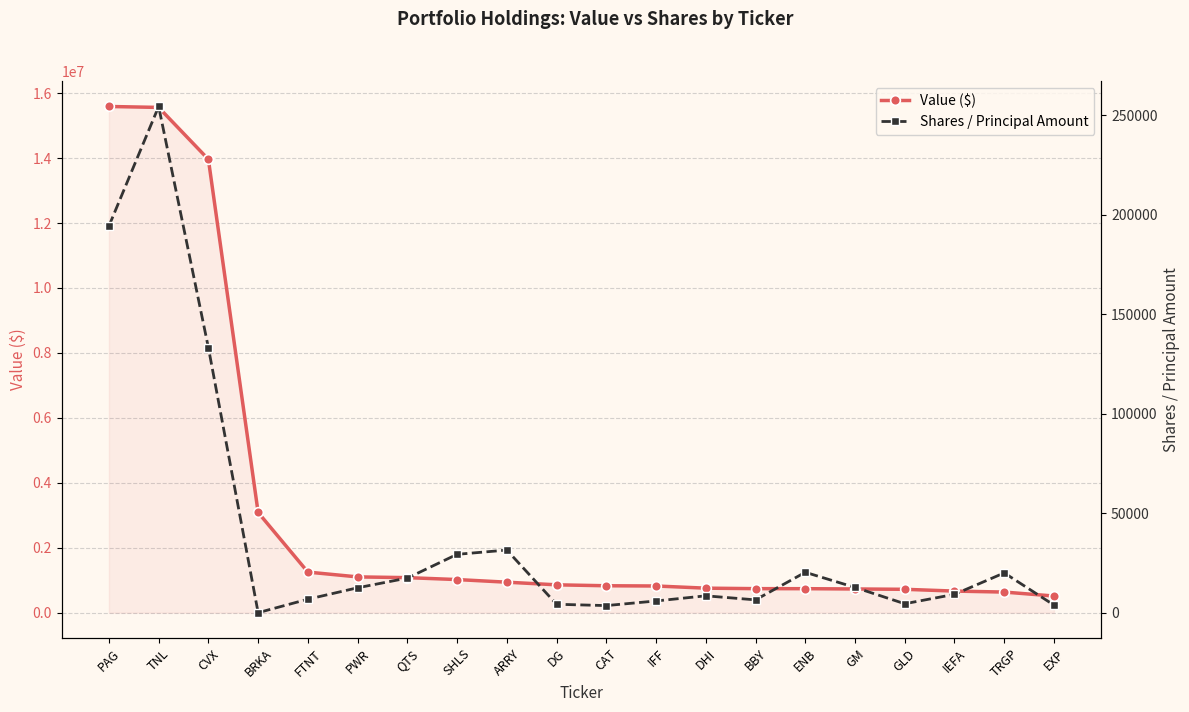

Rank the series by their average value, from lowest to highest.

Shares / Principal Amount, Value ($)